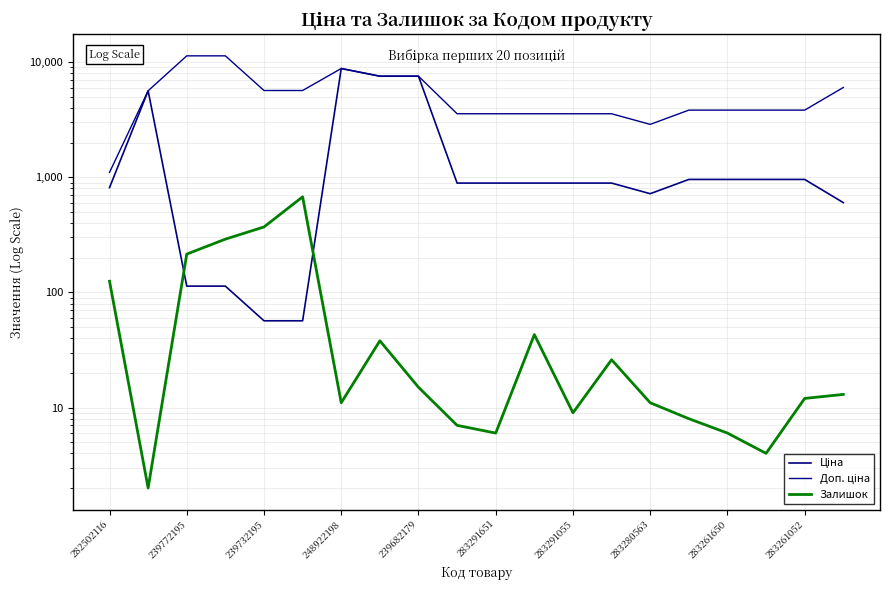

What is the difference between the maximum and minimum values in the Ціна series?

8741.0